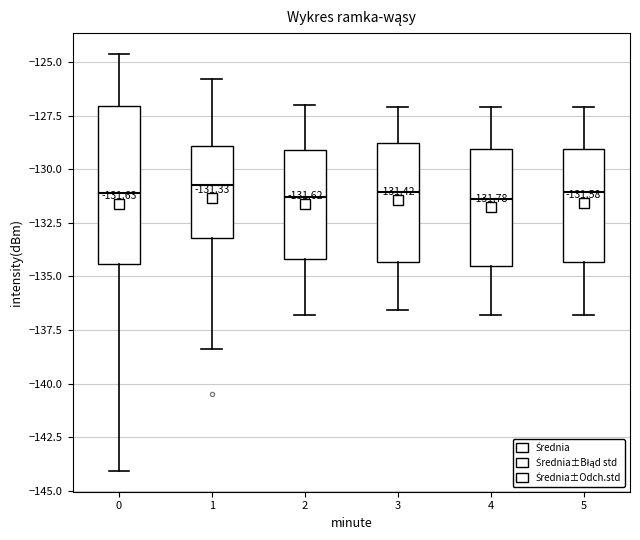

Which box is the tallest, from its lower edge to its upper edge?

0